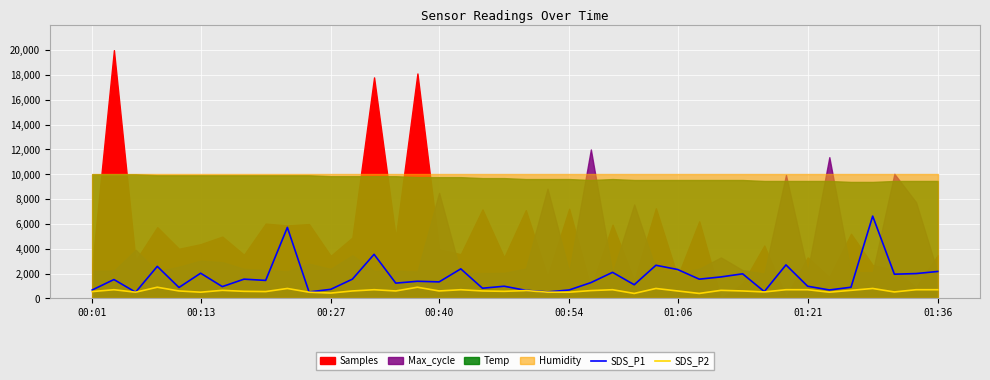

True or false: SDS_P1 has a value of 6630.0 at 36.

True